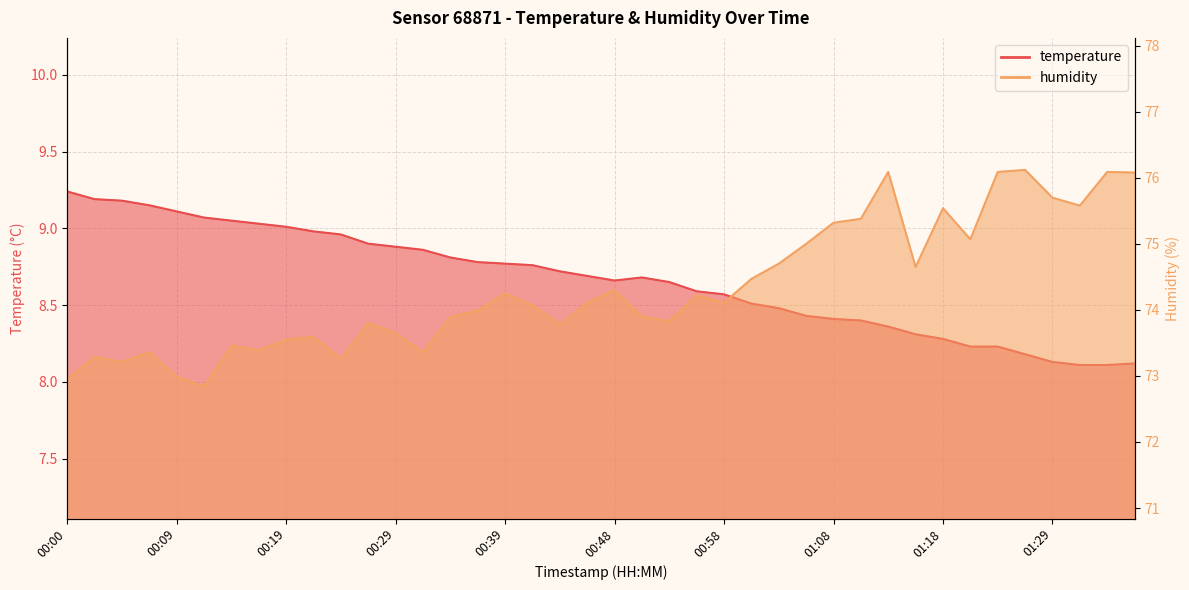

At which category does the chart reach its peak across all series?

01:26